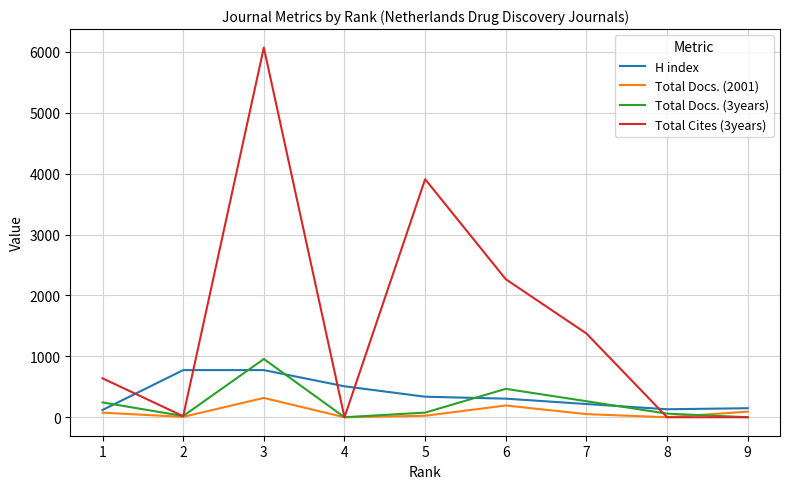

At which category does Total Docs. (2001) reach its first local valley?

2